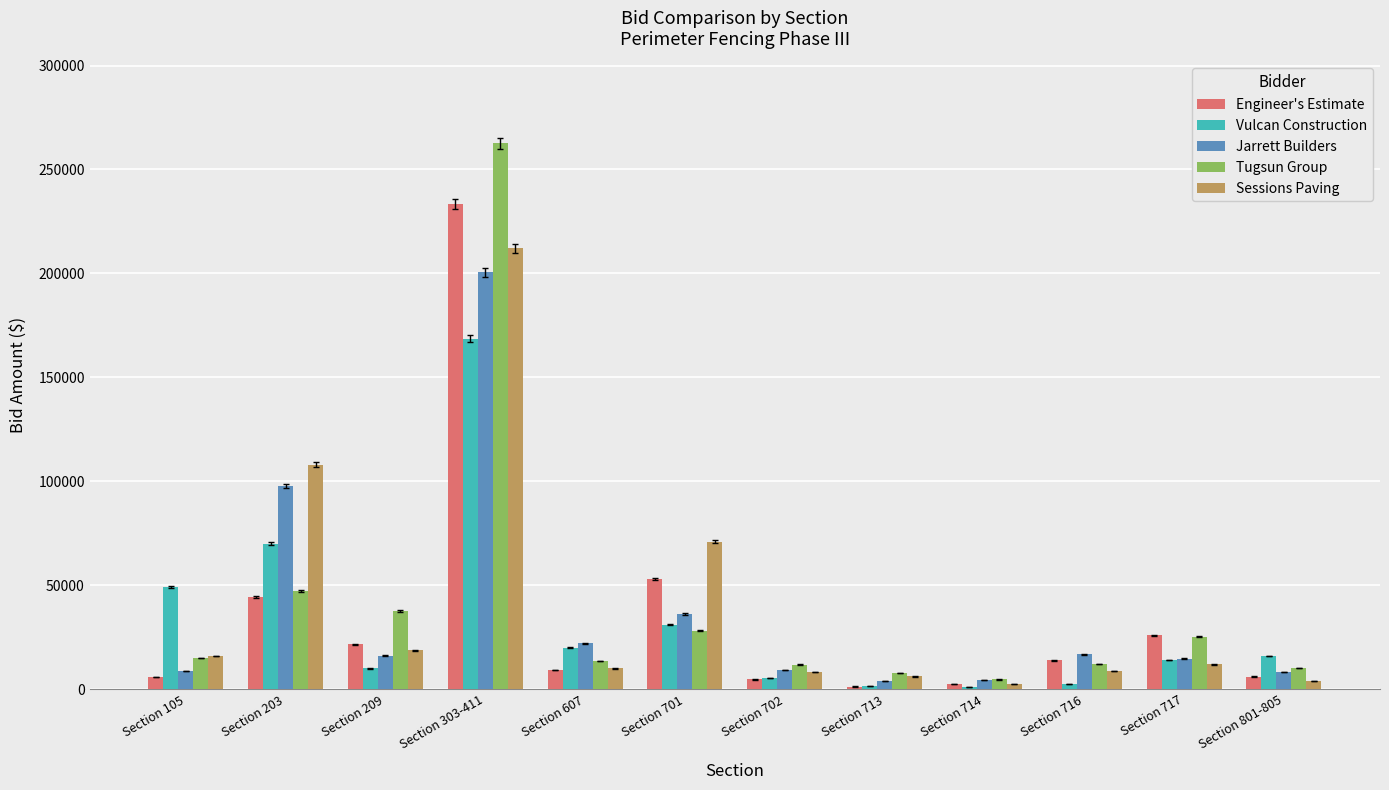

What is the maximum value shown in the chart?

262564.0